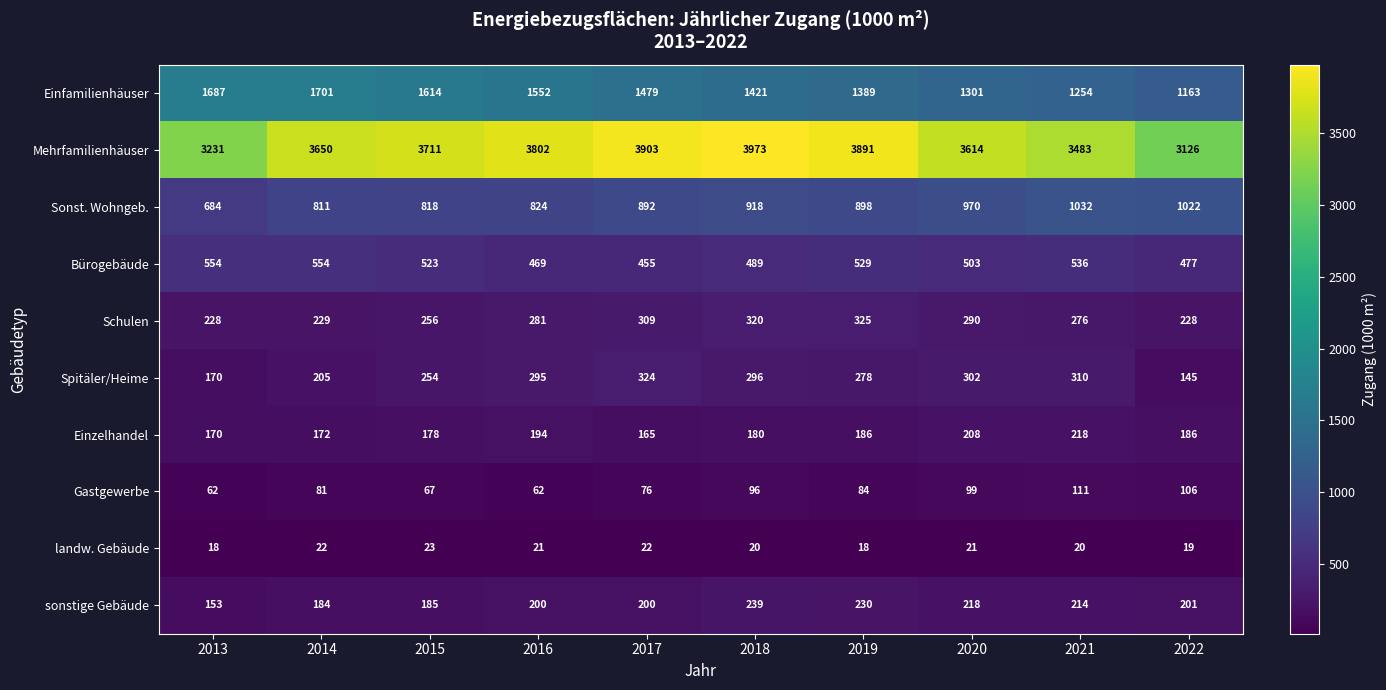

What is the difference between the maximum and second lowest values in the landw. Gebäude series?

5